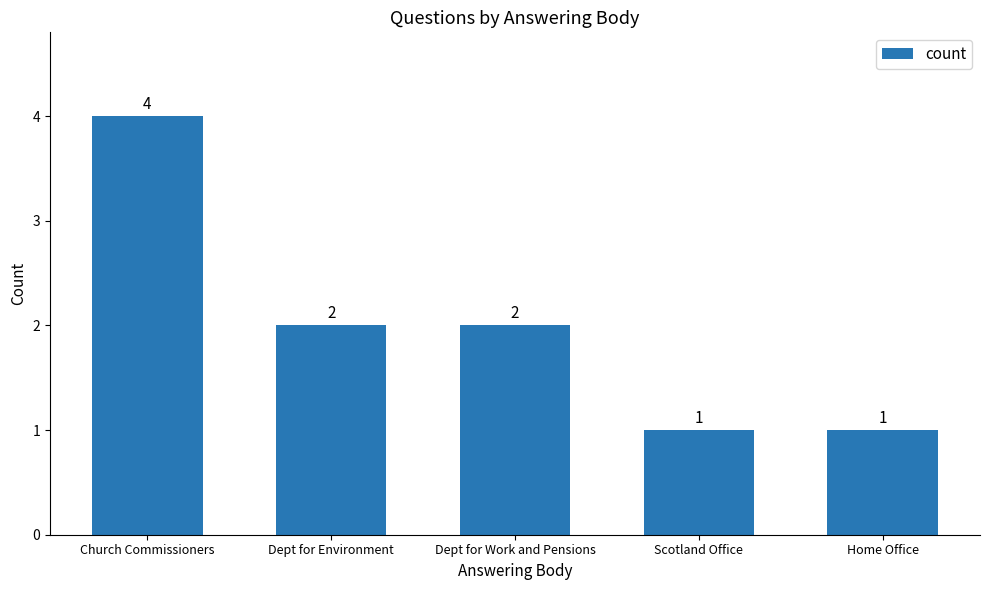

What is the label of the 1st bar from the left?

Church Commissioners